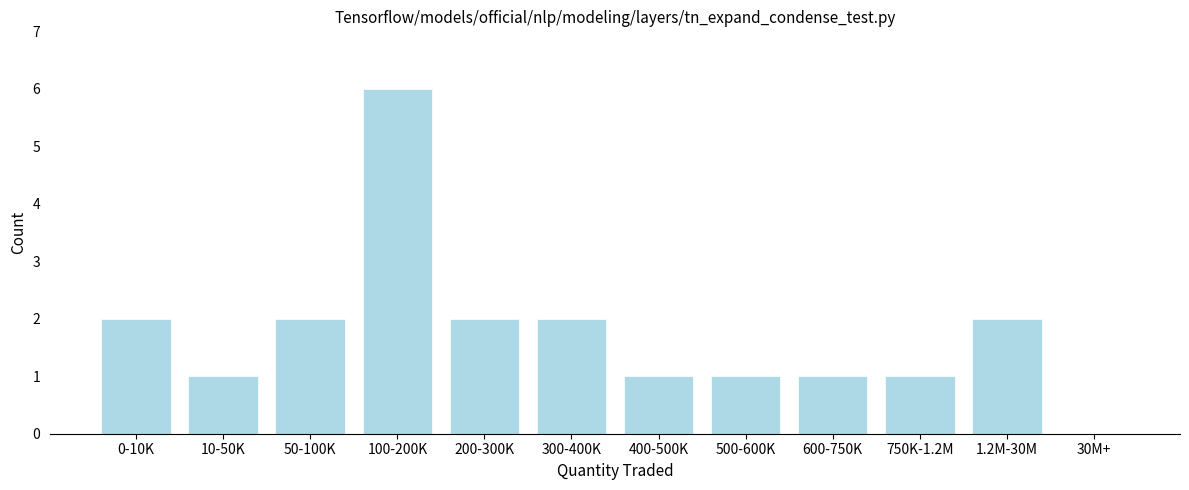

Reading left to right, transcribe all the data shown in this chart.

0-10K=2	10-50K=1	50-100K=2	100-200K=6	200-300K=2	300-400K=2	400-500K=1	500-600K=1	600-750K=1	750K-1.2M=1	1.2M-30M=2	30M+=0